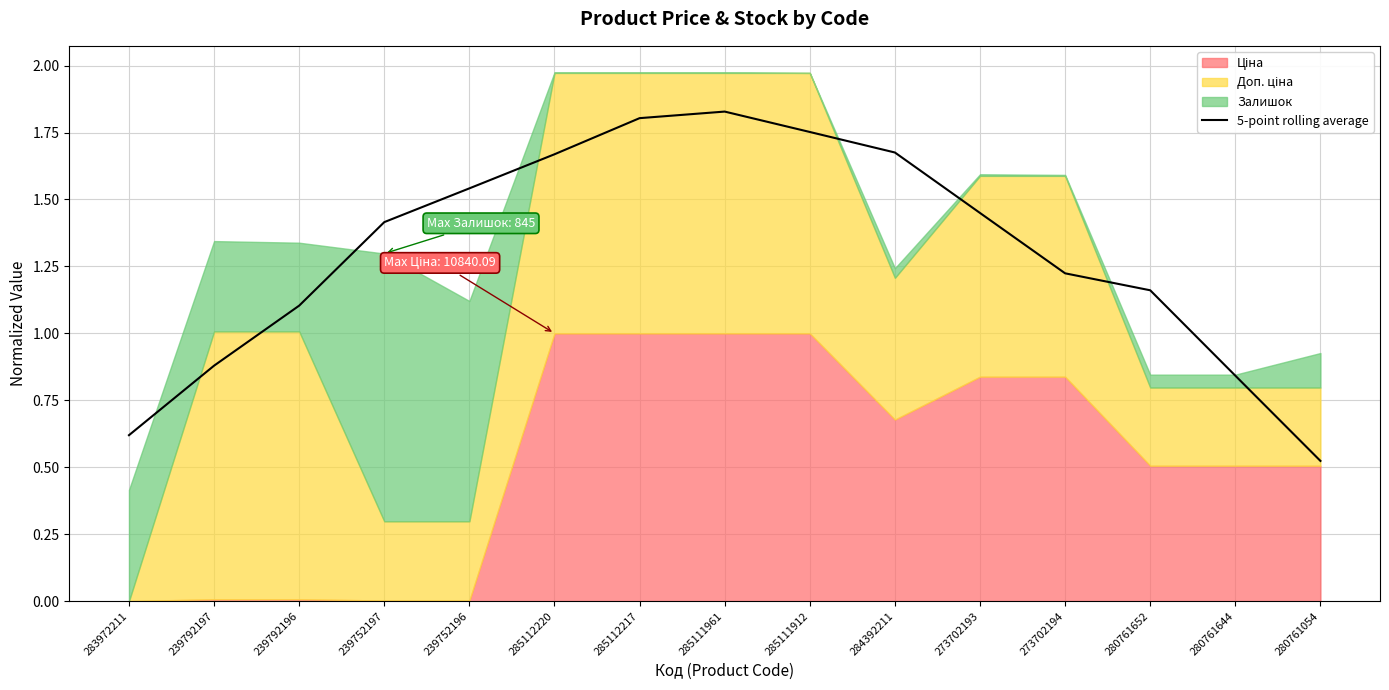

The chart shows a value of 2.4 at 284392211. True or false?

False